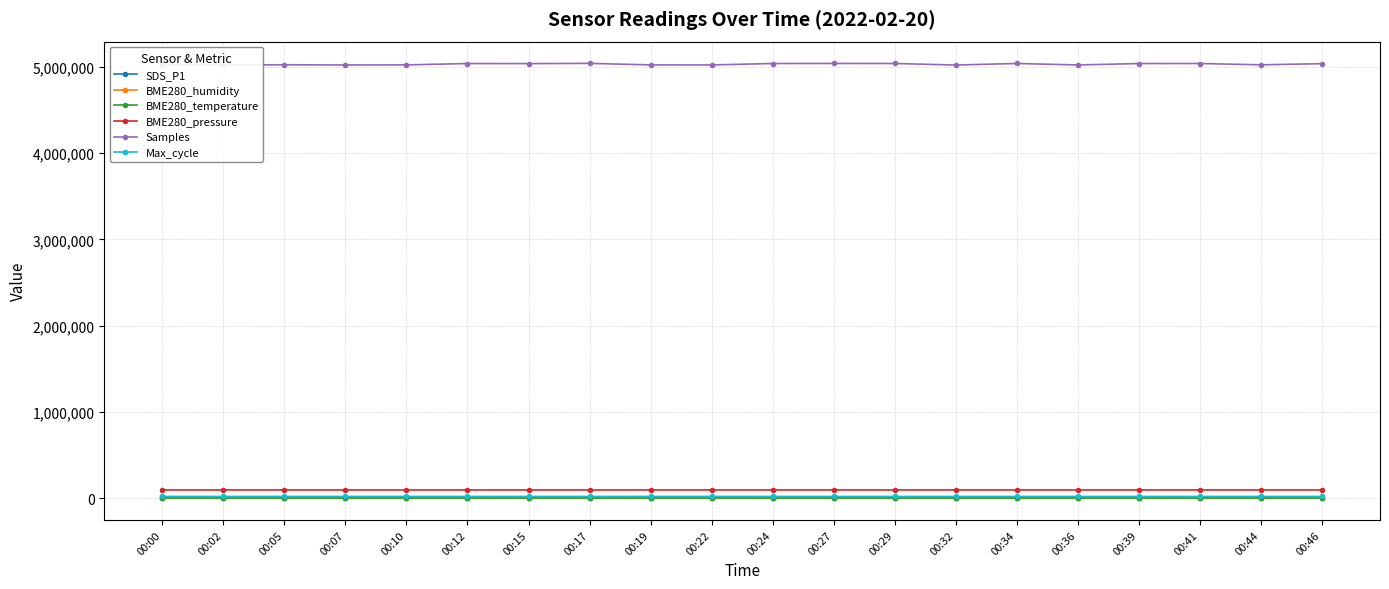

At which label does Samples first exceed 5035730?

00:12